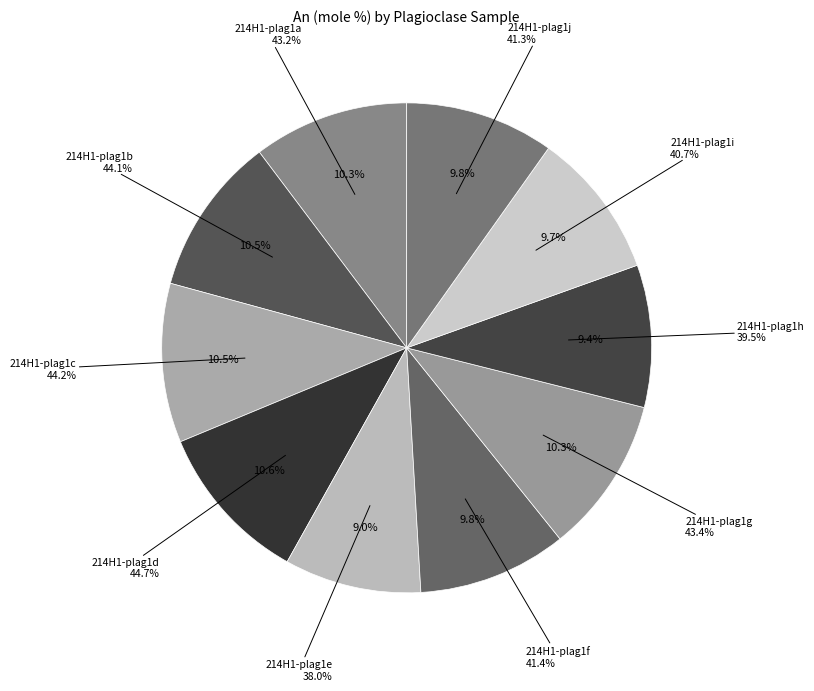

Rank the categories by value from highest to lowest.

214H1-plag1d, 214H1-plag1c, 214H1-plag1b, 214H1-plag1g, 214H1-plag1a, 214H1-plag1f, 214H1-plag1j, 214H1-plag1i, 214H1-plag1h, 214H1-plag1e